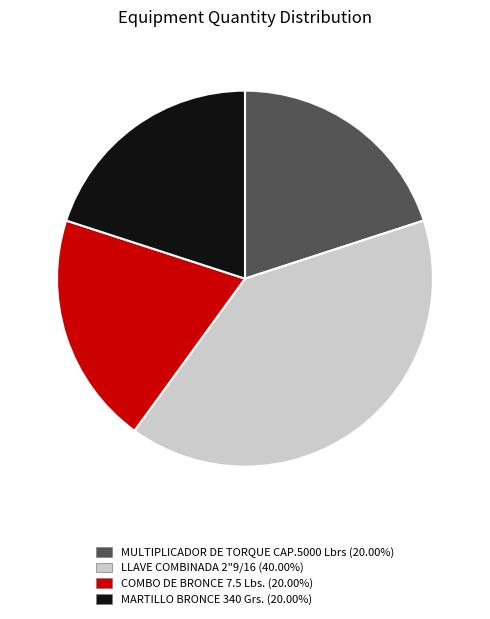

Is the sum of MARTILLO BRONCE 340 Grs. and MULTIPLICADOR DE TORQUE CAP.5000 Lbrs greater than half?

No